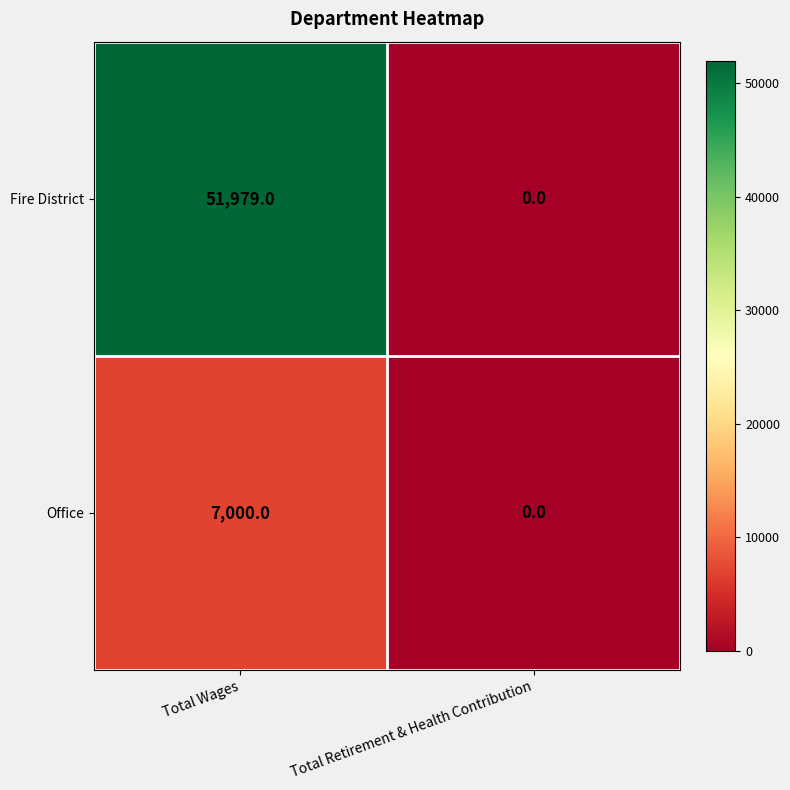

Rank the series by their average value, from highest to lowest.

Fire District, Office